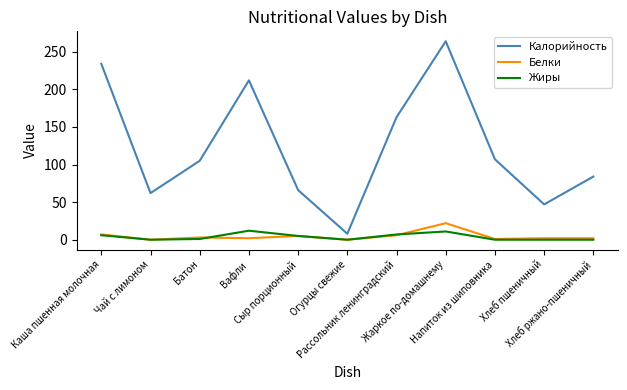

What are all the series names shown in the legend?

Калорийность, Белки, Жиры